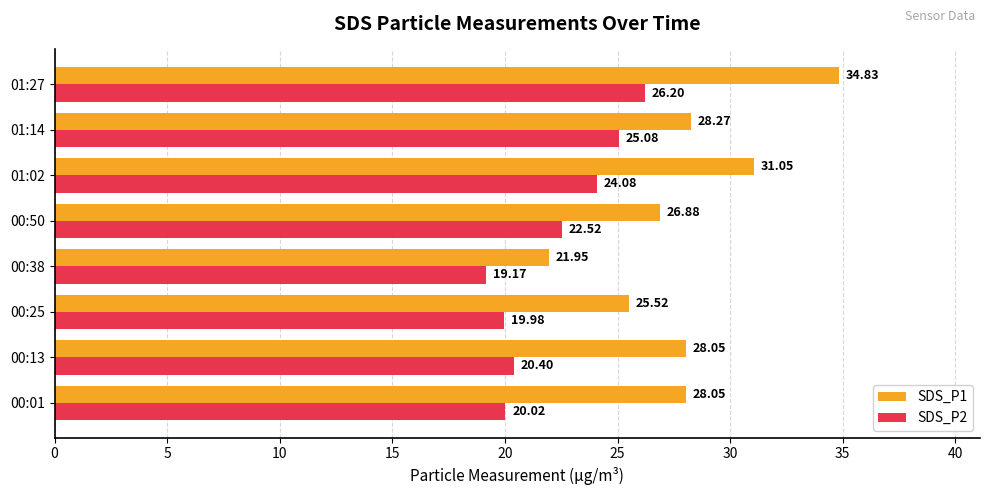

At how many categories does at least one series exceed 24?

7